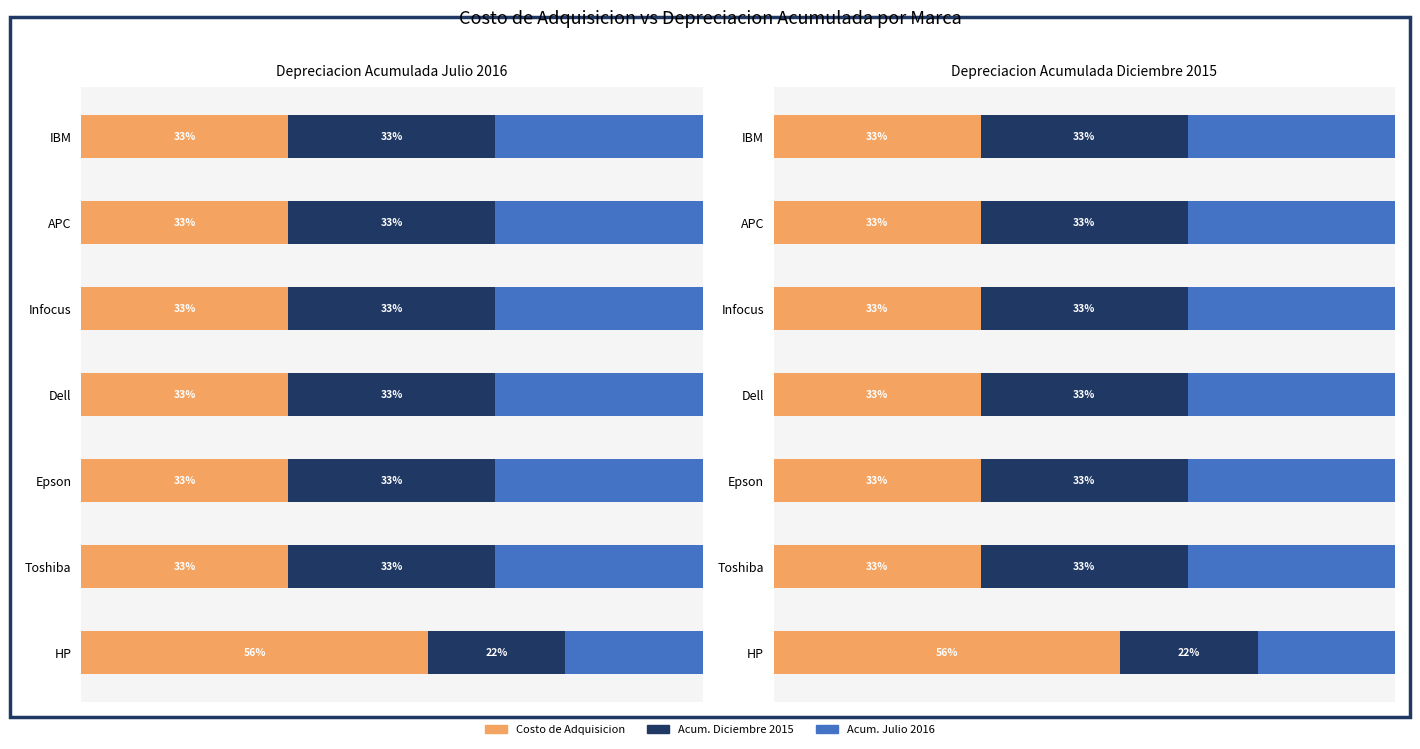

True or false: Costo de Adquisicion has a value of 51.2 at Epson.

False